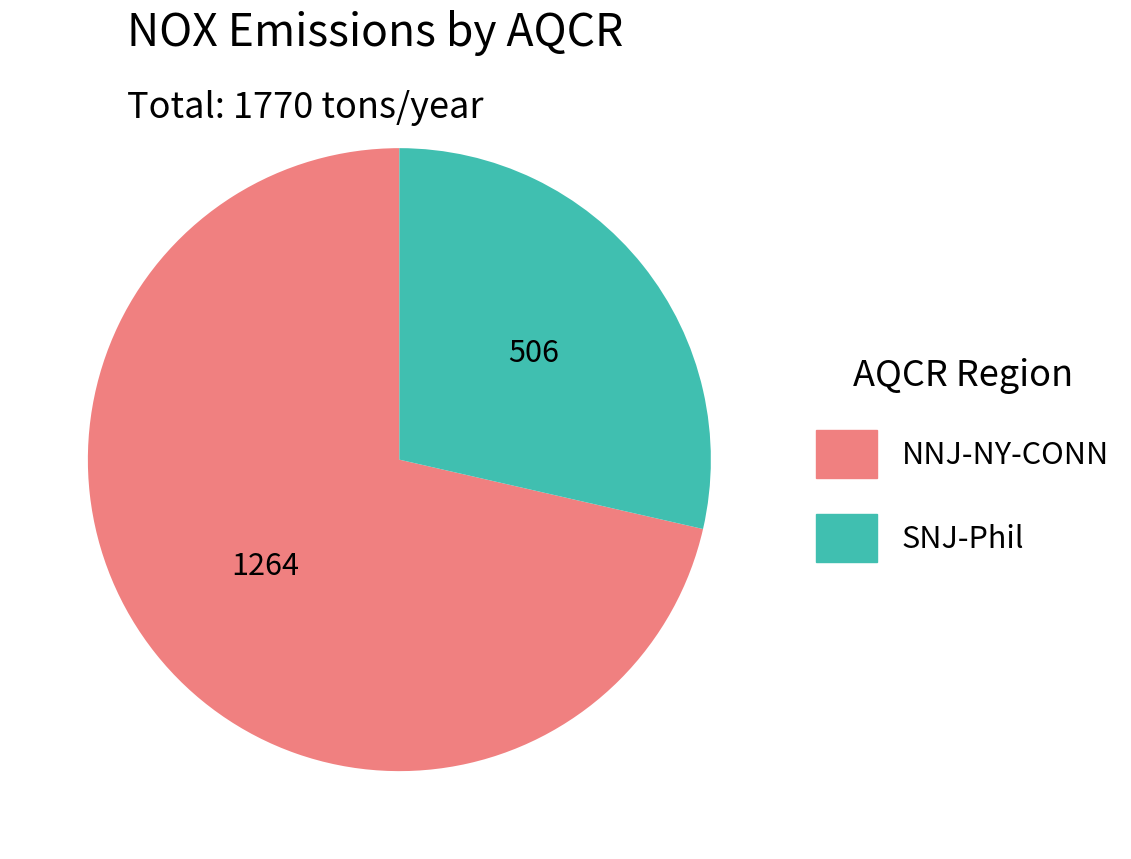

Is it true that SNJ-Phil is 29% of the pie?

True